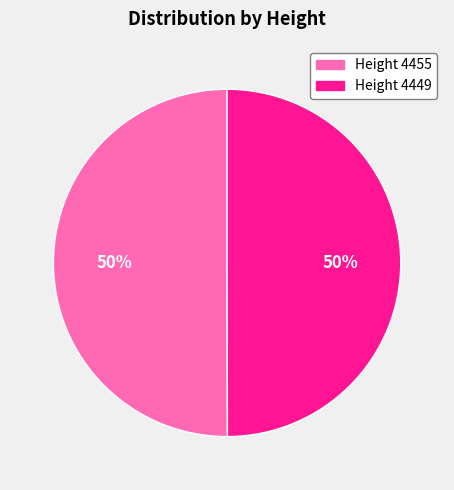

To the nearest percent, what is the average slice percentage?

50%